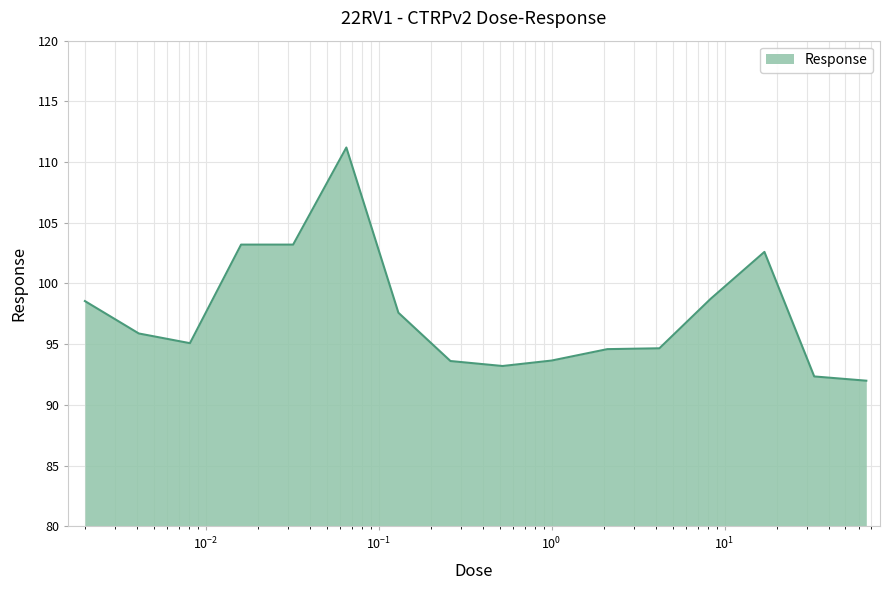

What is the greatest value displayed?

111.2